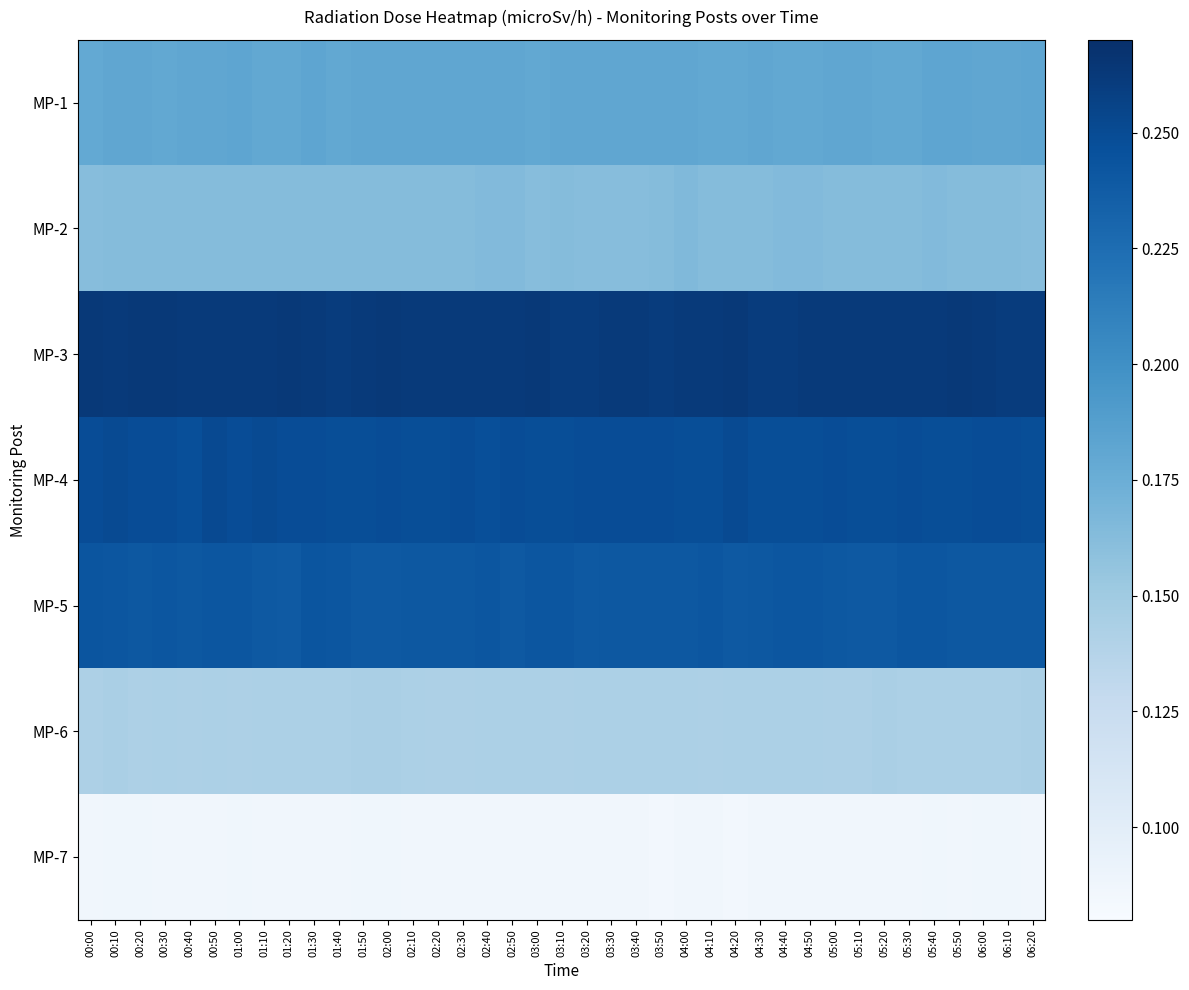

What is the smallest value displayed?

0.1